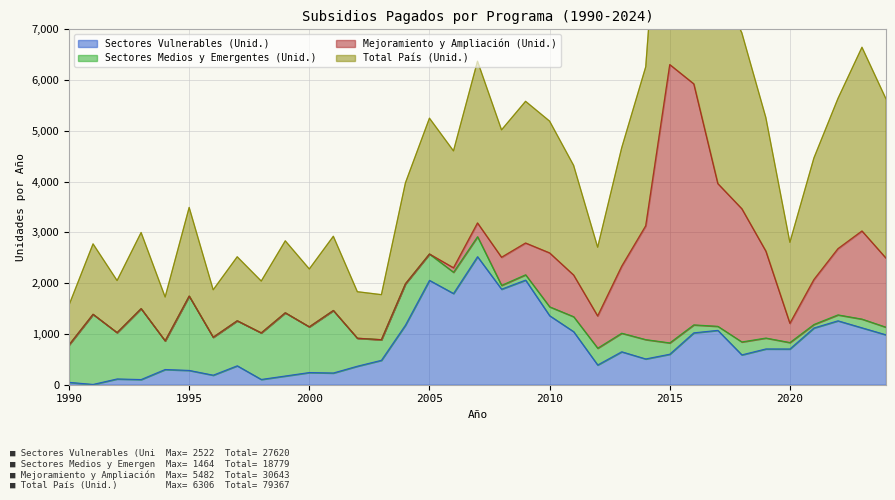

Is it true that Sectores Vulnerables (Unid.) equals 47 at 1990?

True